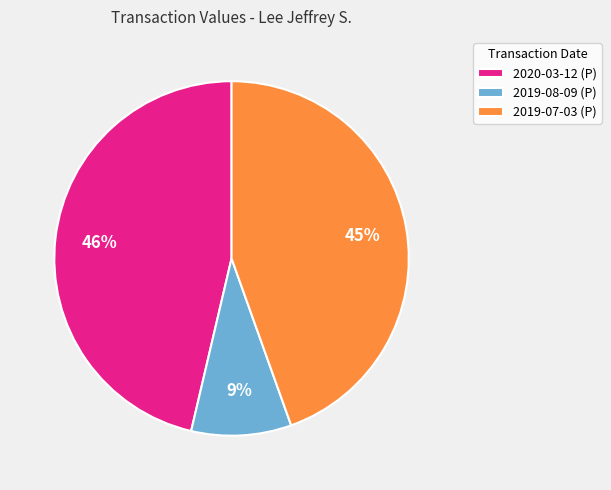

True or false: 2019-07-03 (P) accounts for 36% of the total.

False